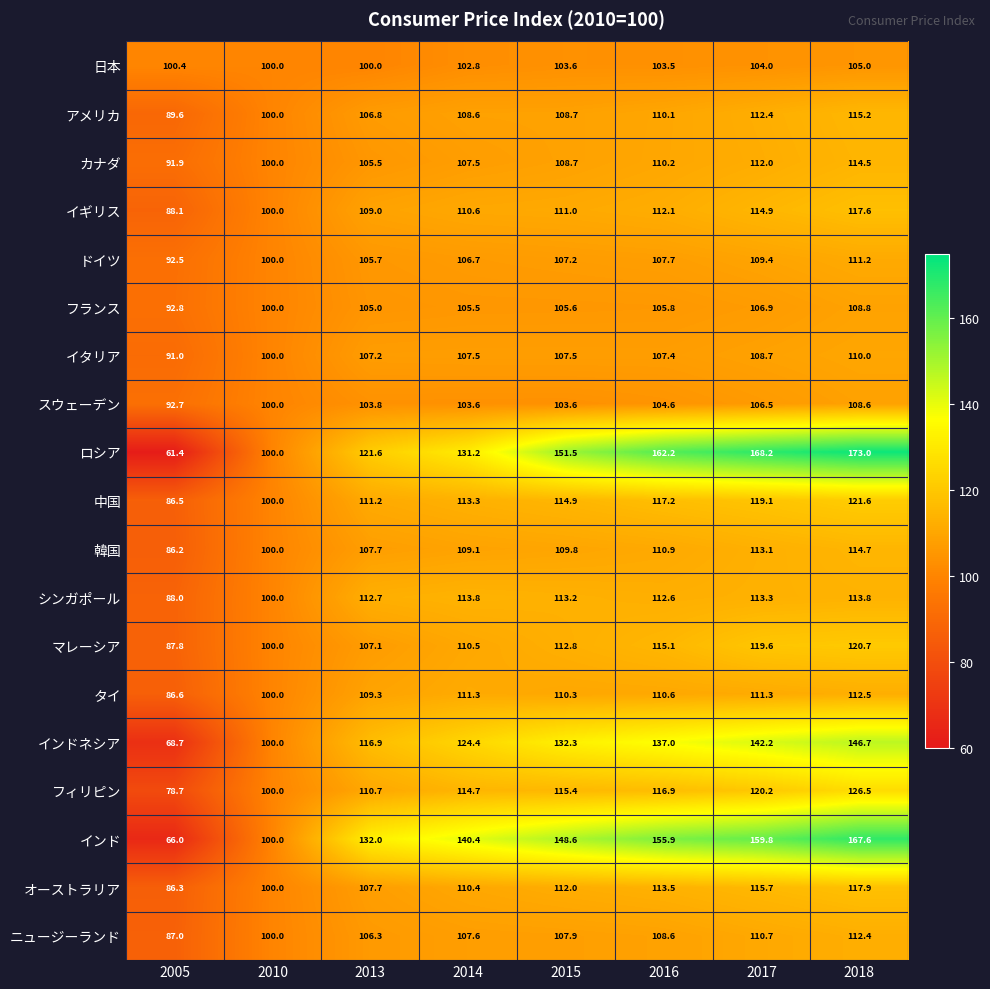

What is the greatest value displayed?

173.0